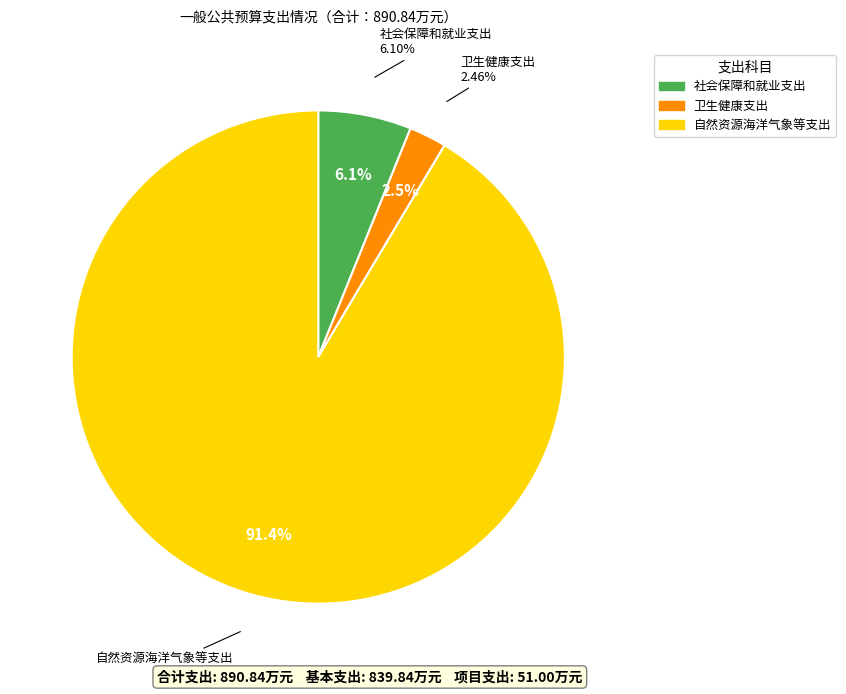

Count the number of slices in the pie.

3